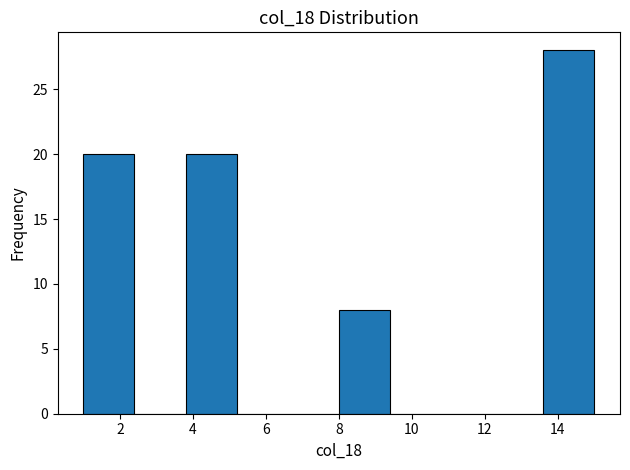

Reading left to right, transcribe this chart: for each bar, give the range it covers on the x-axis and its height. The values are not printed on the chart, so give them approximately, as read against the axis.

1.0 to 2.4: 20
2.4 to 3.8: 0
3.8 to 5.2: 20
5.2 to 6.6: 0
6.6 to 8.0: 0
8.0 to 9.4: 8
9.4 to 10.8: 0
10.8 to 12.2: 0
12.2 to 13.6: 0
13.6 to 15.0: 28